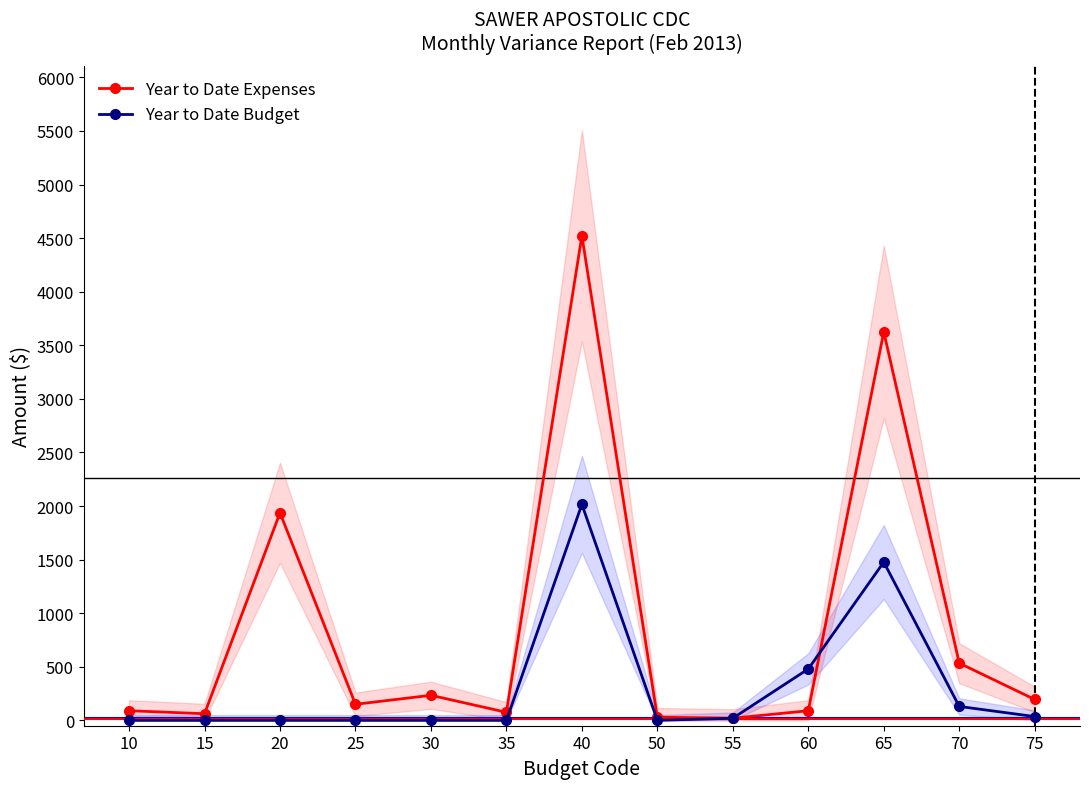

What is the sum of the Year to Date Budget values at 65 and 75?

1512.5